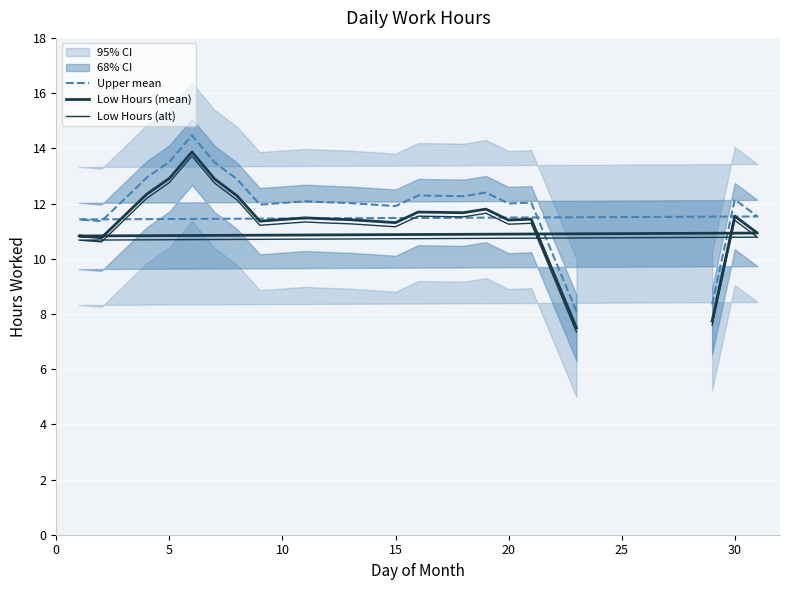

The Upper mean series shows 5.7 at 15. True or false?

False